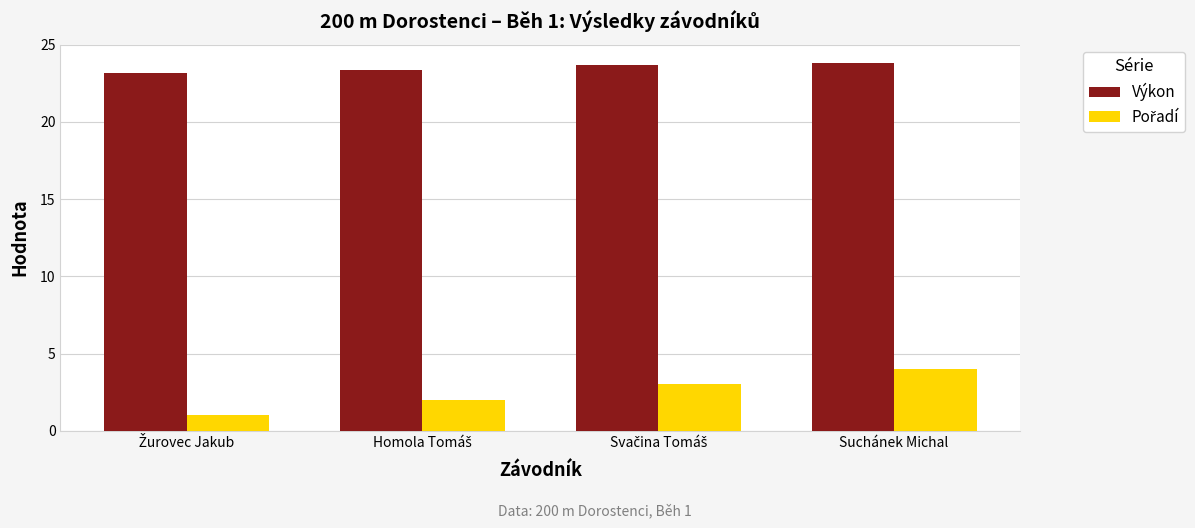

Count the Výkon values in the range 23 to 24.

4